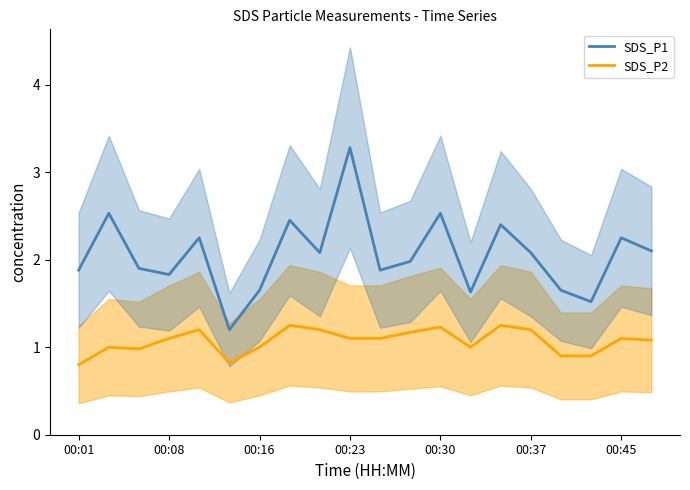

True or false: SDS_P2 mean has a value of 1.5 at 13.

False